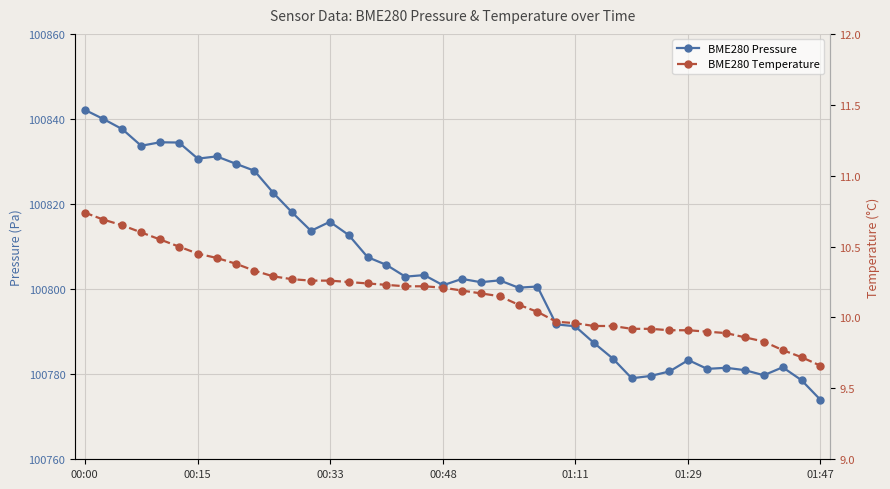

At which category is the sum across all series the highest?

00:00